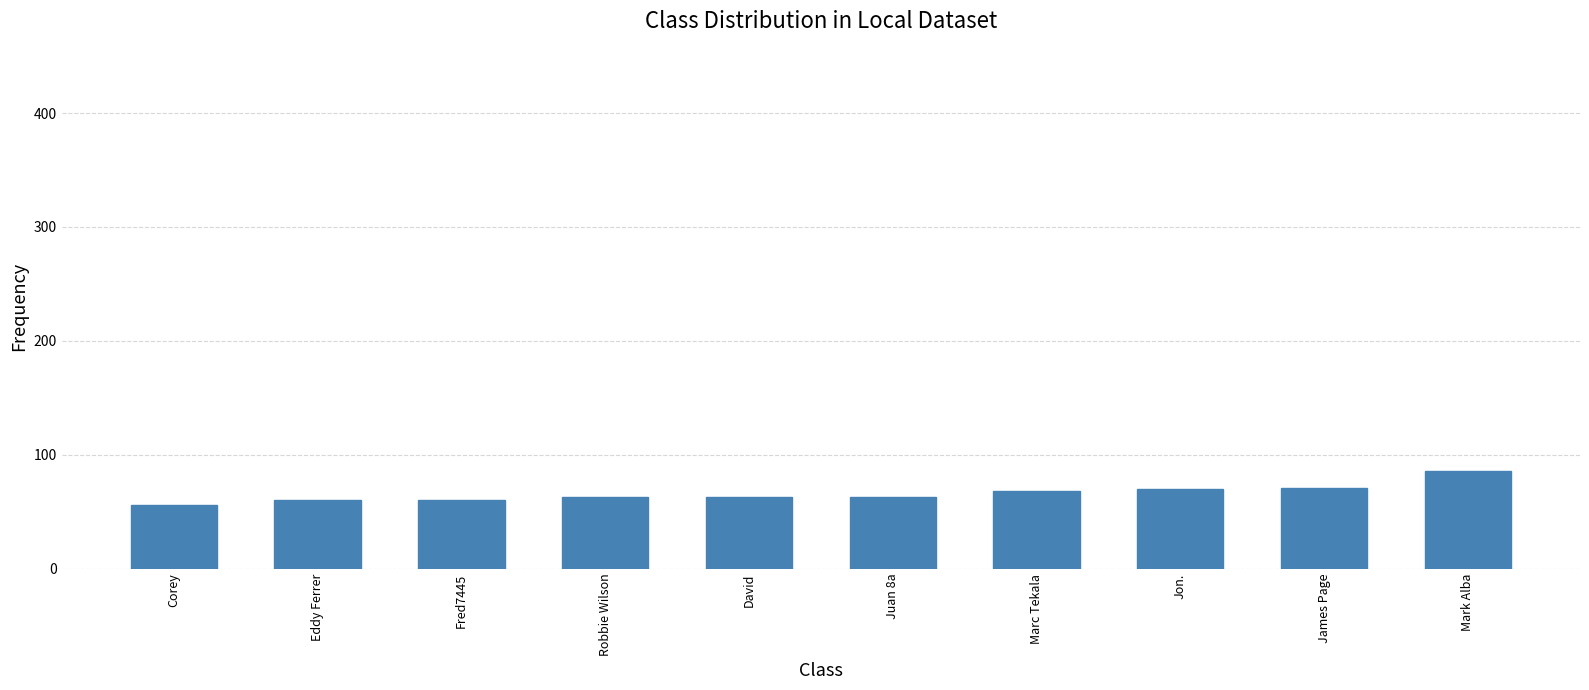

What is the minimum value shown in the chart?

56